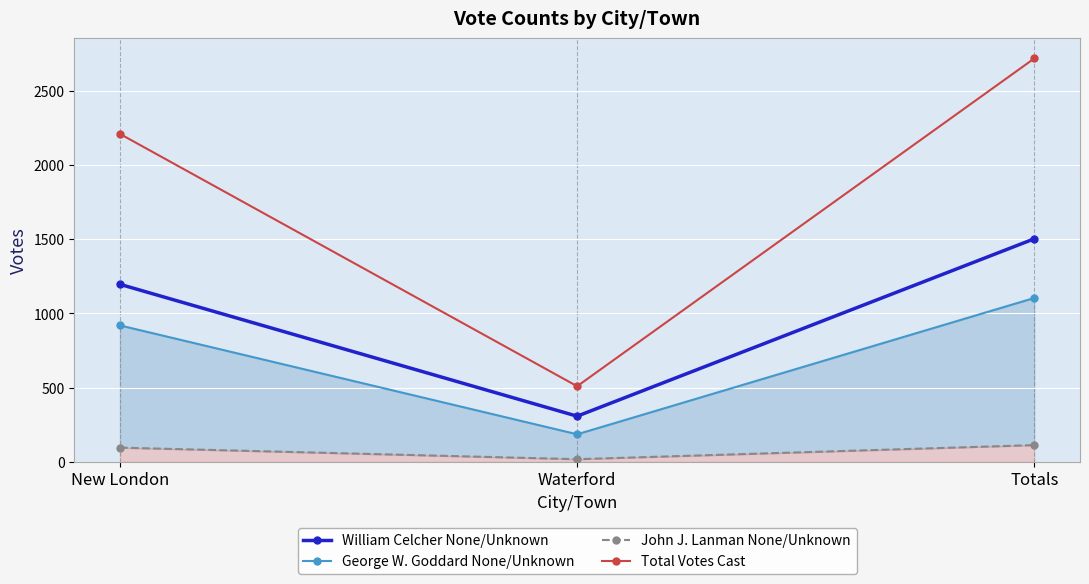

What is the difference between the maximum and minimum values in the William Celcher None/Unknown series?

1196